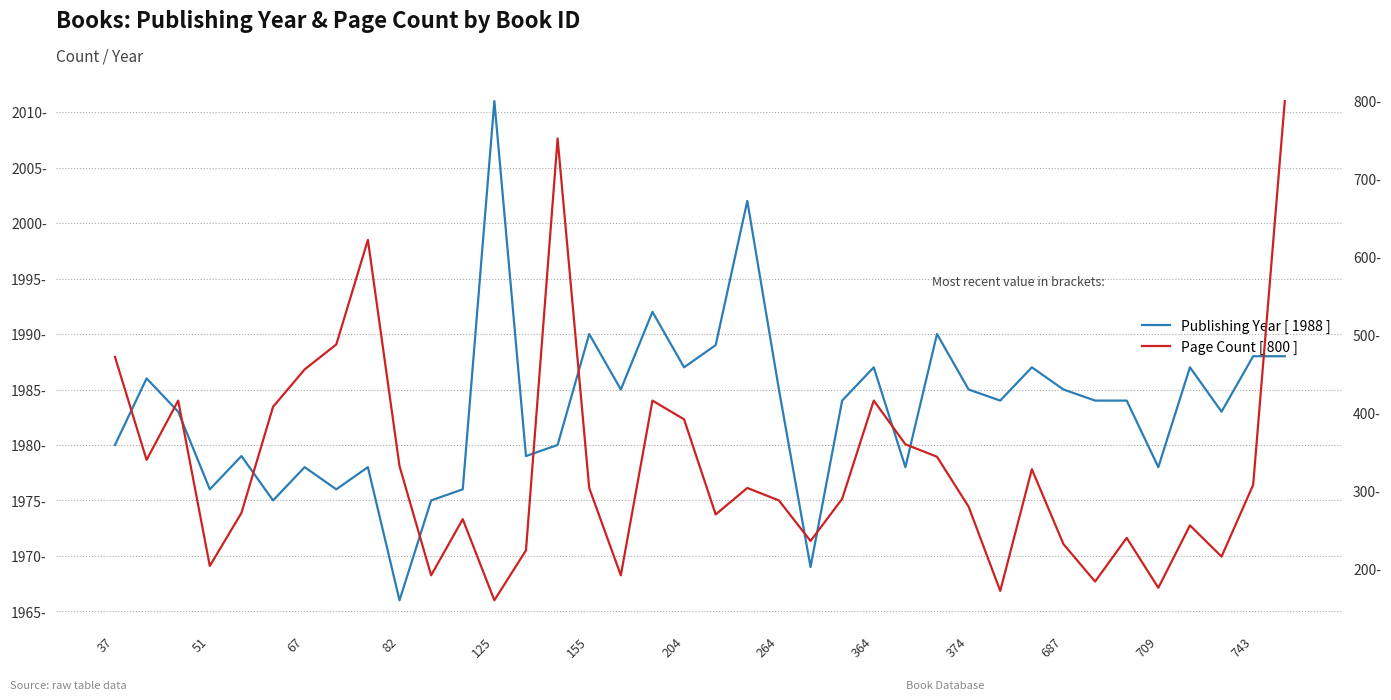

True or false: Publishing Year [ 1988 ] and Page Count [ 800 ] intersect in this chart.

False